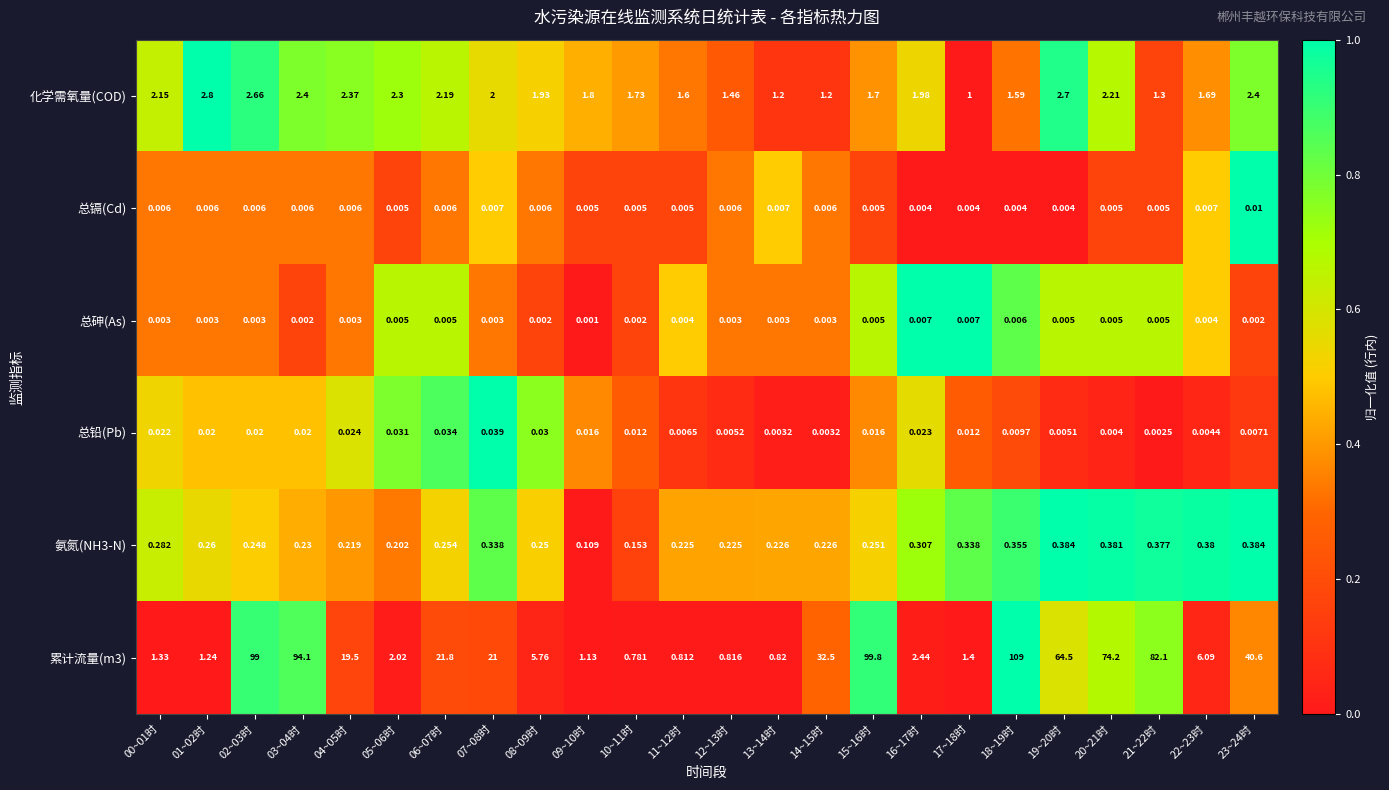

Is the value of 累计流量(m3) at 03~04时 greater than the value of 氨氮(NH3-N) at 12~13时?

Yes